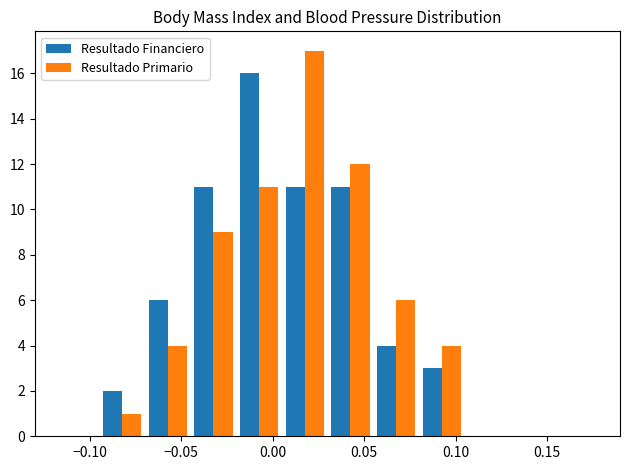

Reading left to right, transcribe this chart: for each range on the x-axis, give the height of each series' bar. The values are not printed on the chart, so give them approximately, as read against the axis.

-0.120 to -0.095: Resultado Financiero=0	Resultado Primario=0
-0.095 to -0.070: Resultado Financiero=2	Resultado Primario=1
-0.070 to -0.045: Resultado Financiero=6	Resultado Primario=4
-0.045 to -0.020: Resultado Financiero=11	Resultado Primario=9
-0.020 to 0.005: Resultado Financiero=16	Resultado Primario=11
0.005 to 0.030: Resultado Financiero=11	Resultado Primario=17
0.030 to 0.055: Resultado Financiero=11	Resultado Primario=12
0.055 to 0.080: Resultado Financiero=4	Resultado Primario=6
0.080 to 0.105: Resultado Financiero=3	Resultado Primario=4
0.105 to 0.130: Resultado Financiero=0	Resultado Primario=0
0.130 to 0.155: Resultado Financiero=0	Resultado Primario=0
0.155 to 0.180: Resultado Financiero=0	Resultado Primario=0